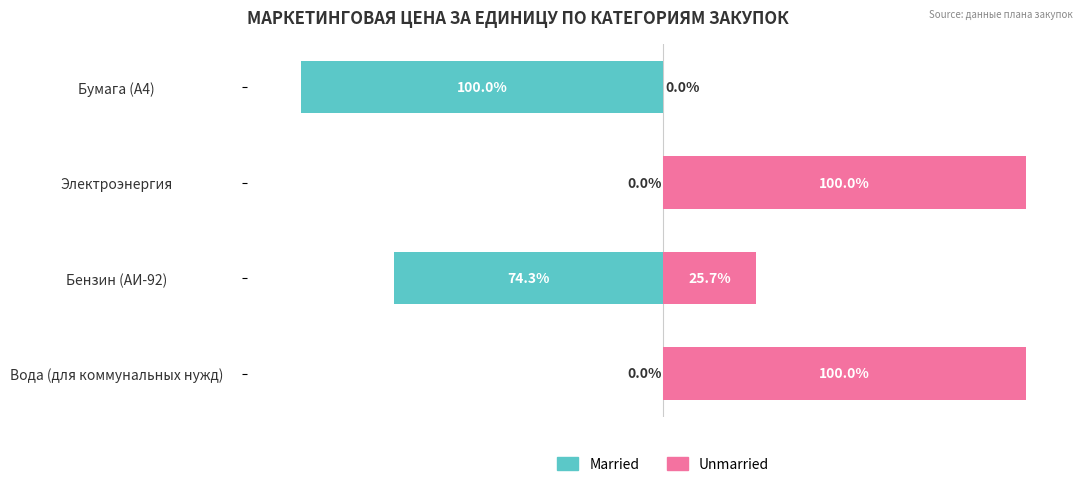

Is it true that Unmarried equals 58.7 at Электроэнергия?

False